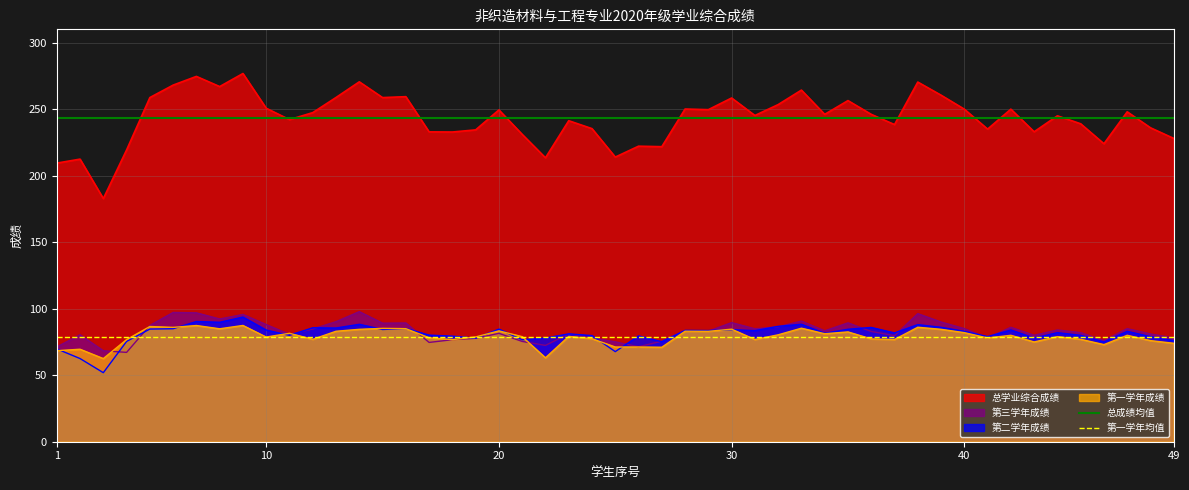

What is the minimum value for 第三学年成绩?

67.2